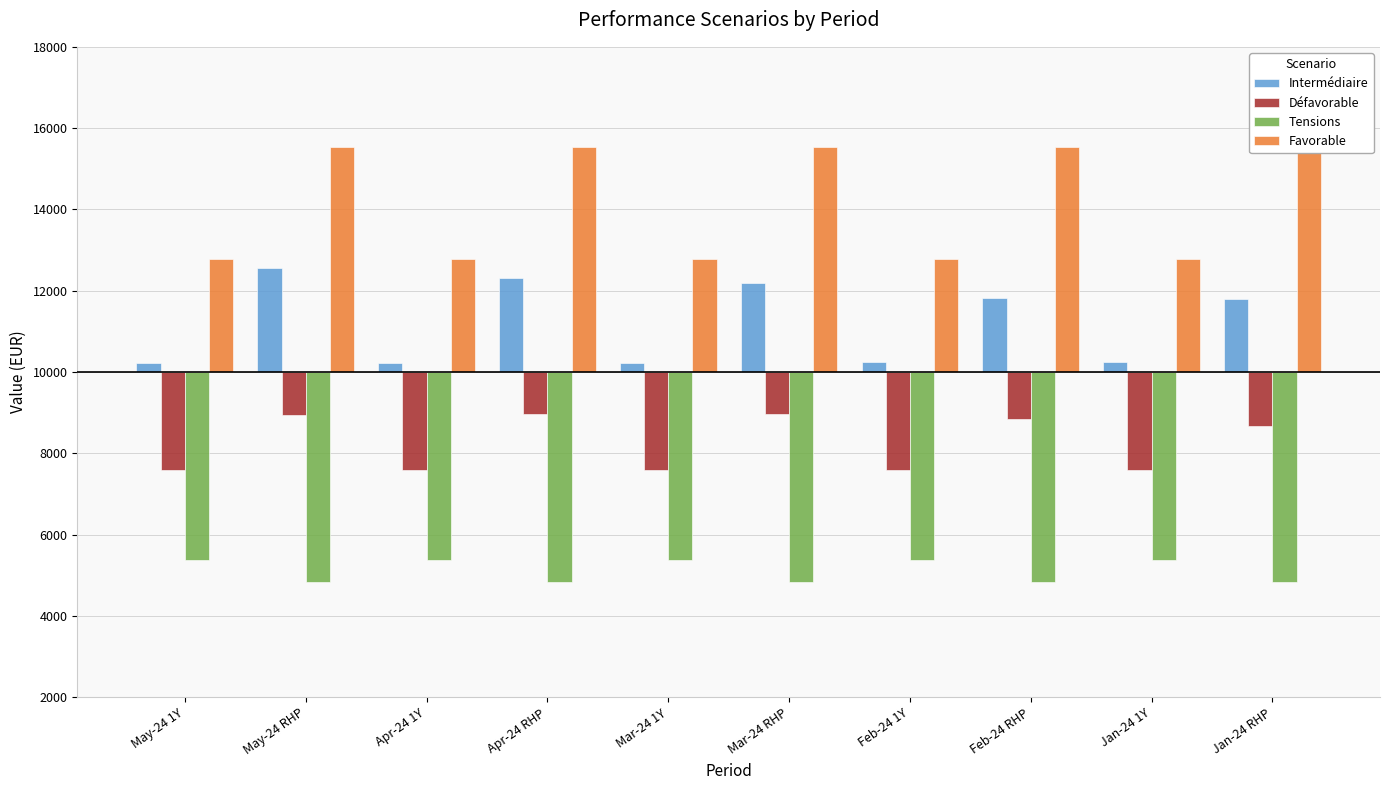

What is the difference between the highest and lowest values at Mar-24 1Y?

7420